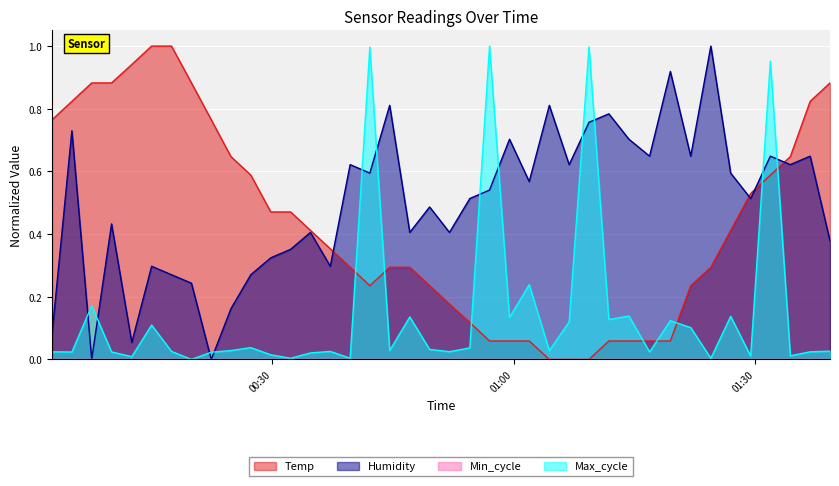

Rank the series by their average value, from lowest to highest.

Max_cycle, Temp, Humidity